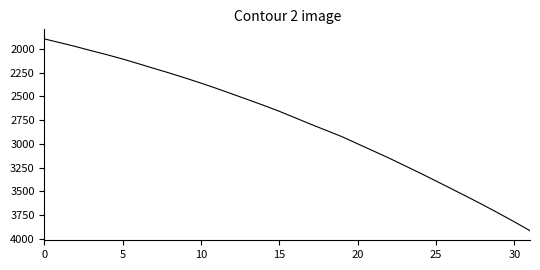

What is the maximum value shown in the chart?

3915.5